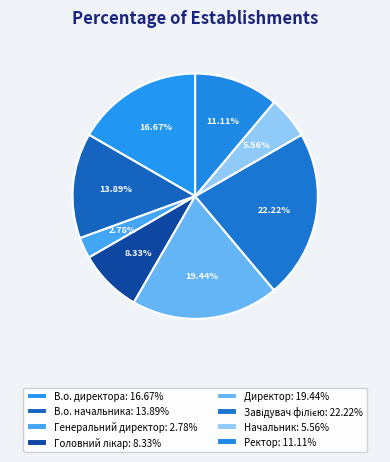

Does Начальник account for over 50% of the chart?

No